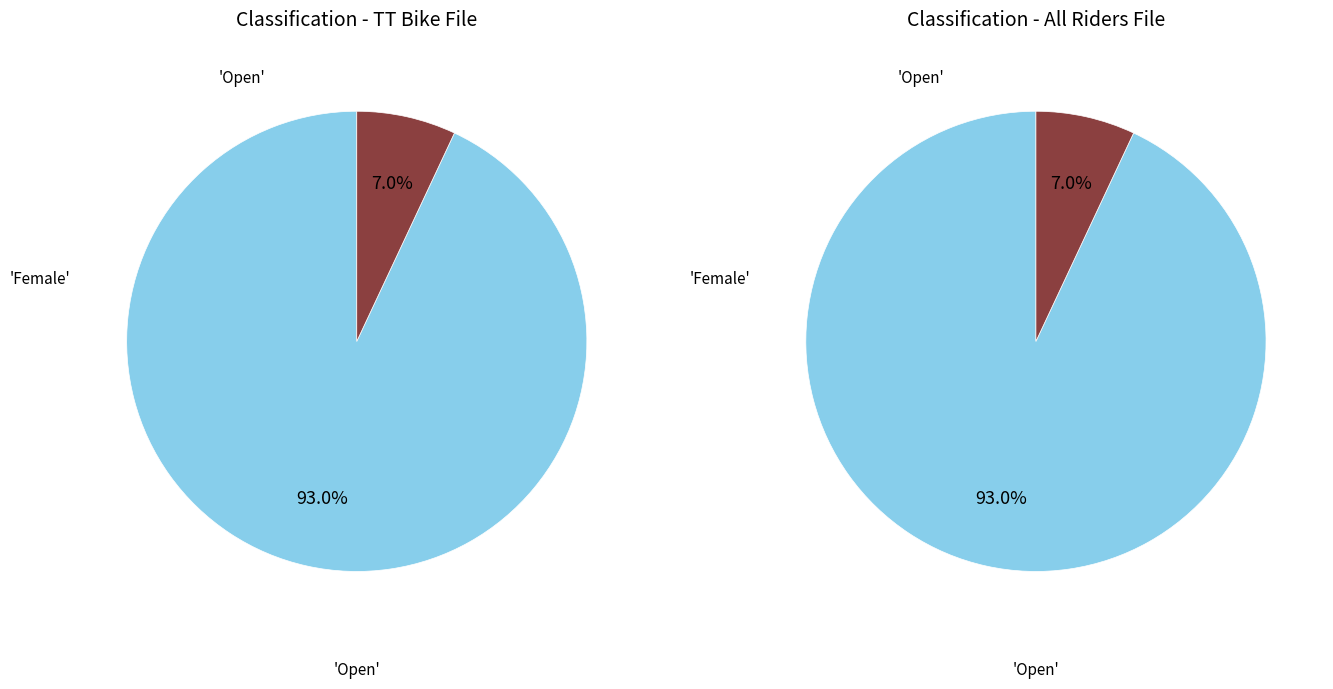

Which slice is the largest?

Open